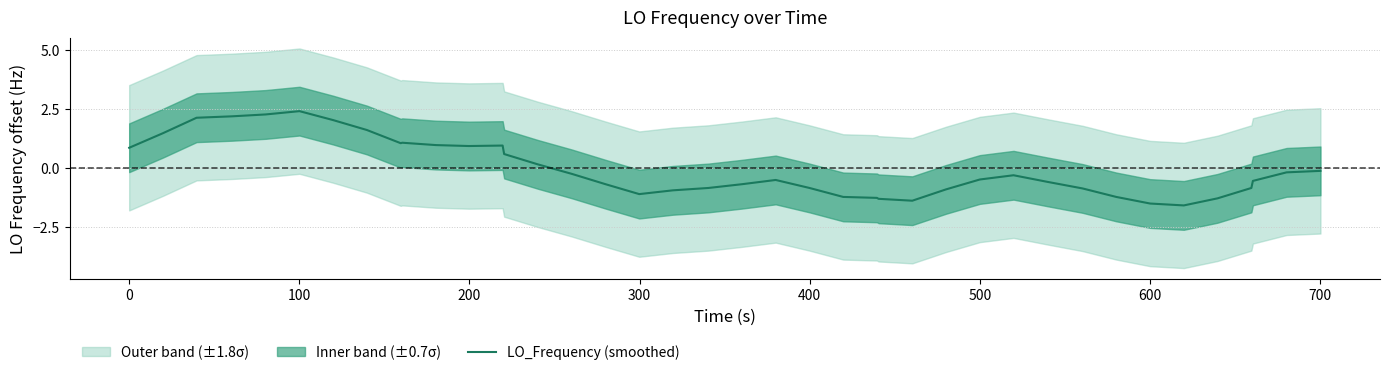

What is the highest value of the LO_Frequency (smoothed) series?

2.4